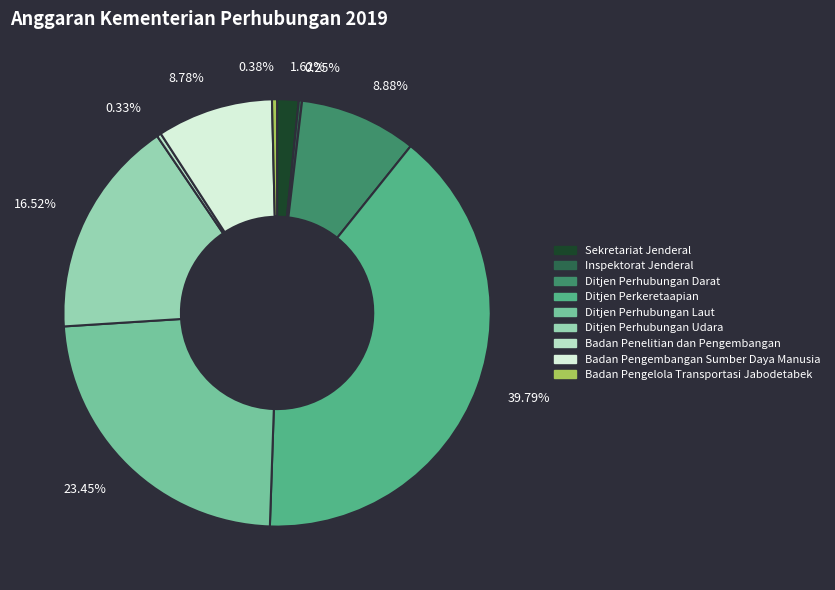

What percentage is the Ditjen Perhubungan Darat slice, to the nearest percent?

9%